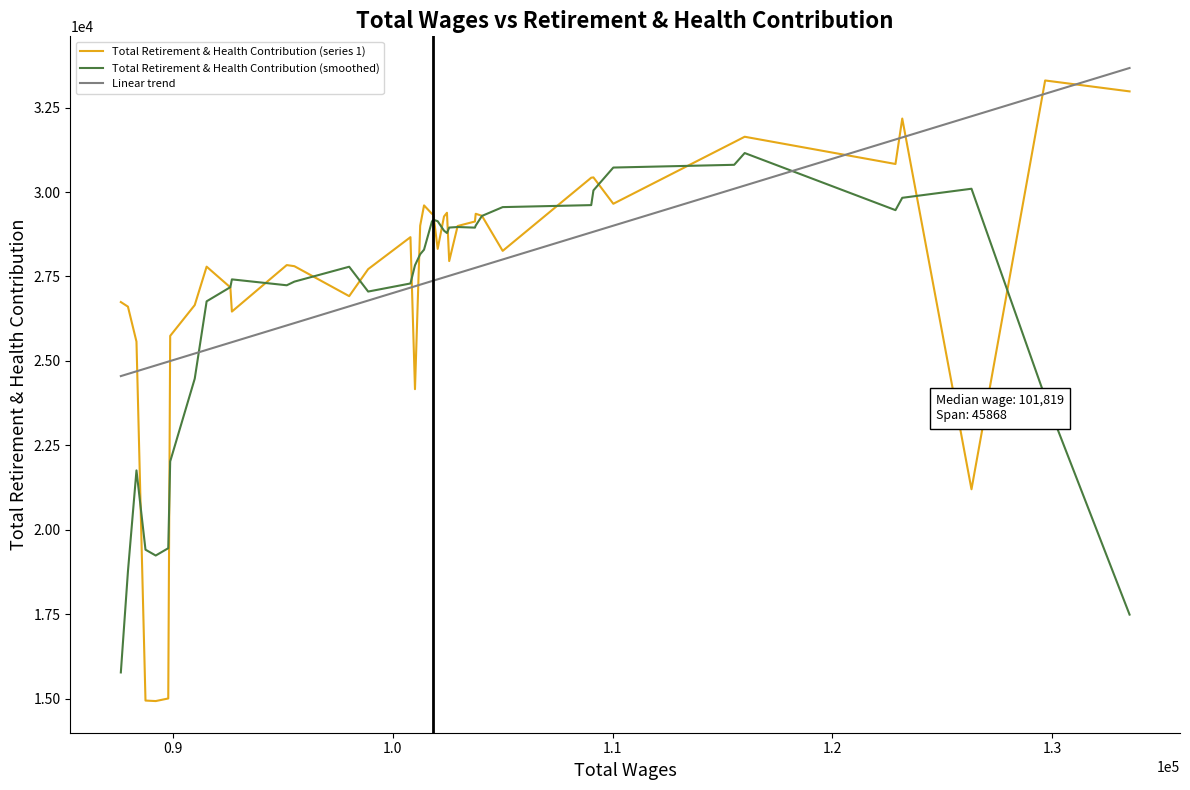

What is the sum of all Total Retirement & Health Contribution (series 1) values?

1102143.0